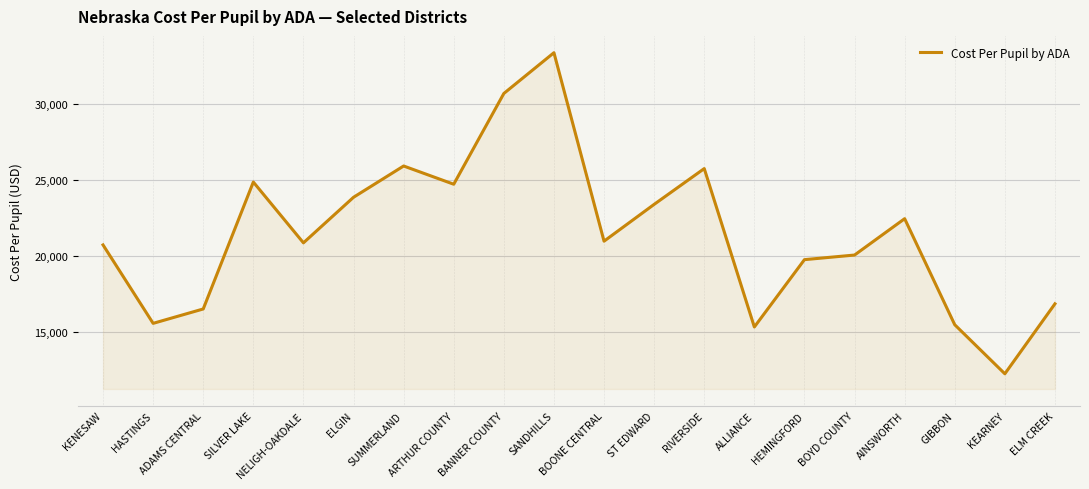

Which category has the highest value across all series?

SANDHILLS